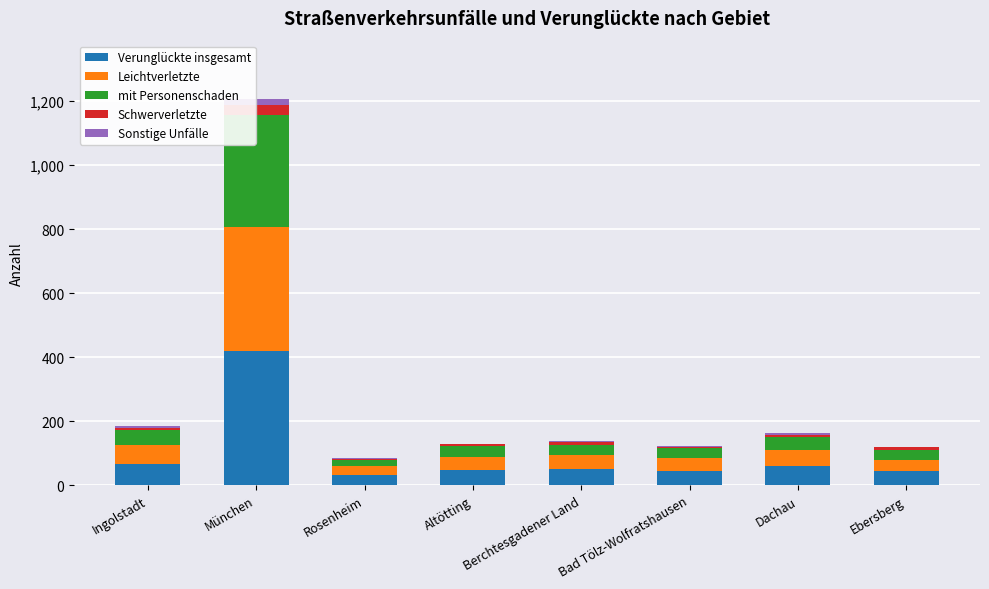

What is the sum of all Verunglückte insgesamt values?

760